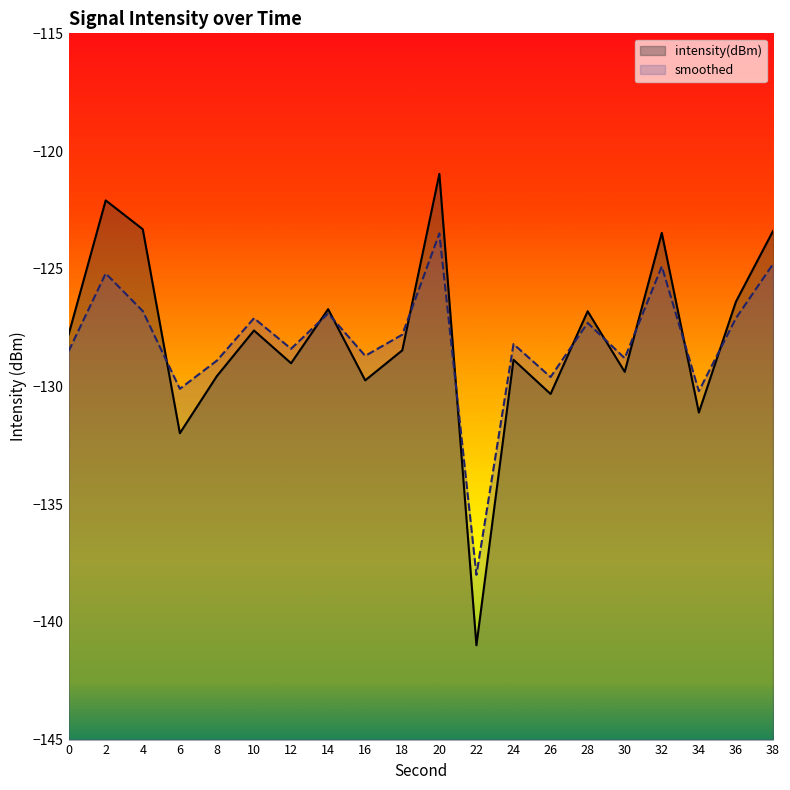

How many data points in intensity(dBm) are less than -127?

12